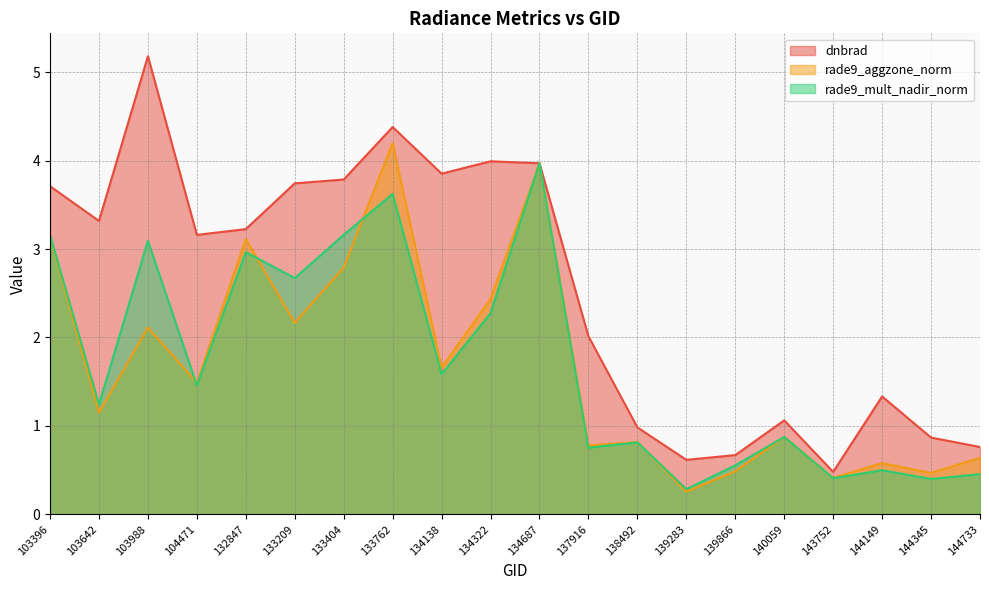

In rade9_mult_nadir_norm, how many points are higher than both neighbors (excluding endpoints)?

7